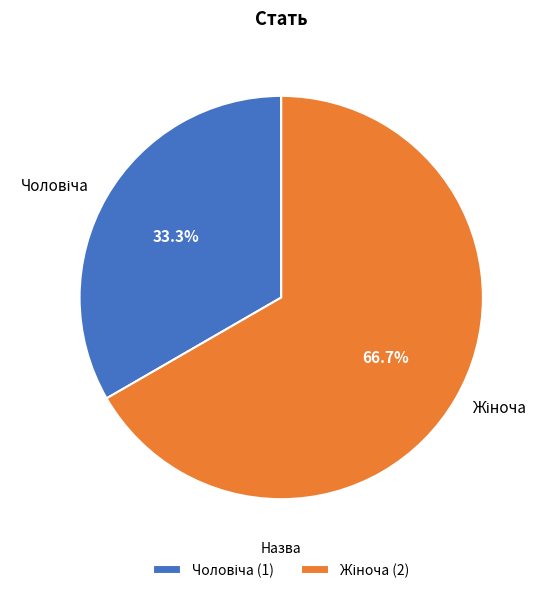

Is there a majority slice in this chart?

Yes